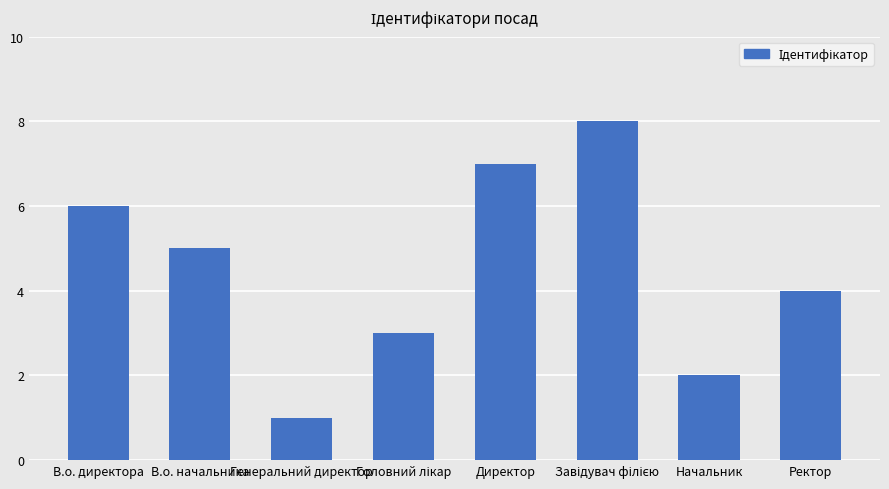

True or false: the data shows 0 at Начальник.

False